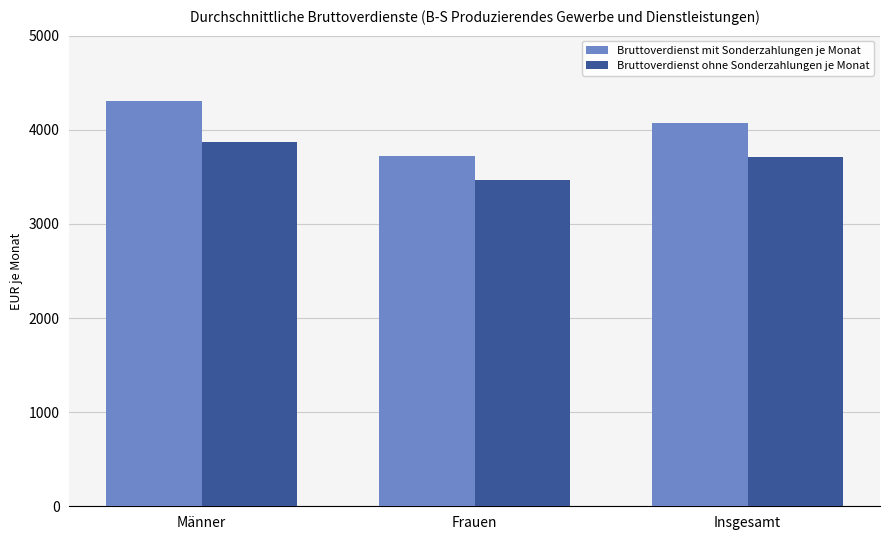

Reading left to right, what are all the values shown in this chart?

Bruttoverdienst mit Sonderzahlungen je Monat: Männer=4310	Frauen=3717	Insgesamt=4076
Bruttoverdienst ohne Sonderzahlungen je Monat: Männer=3870	Frauen=3467	Insgesamt=3711